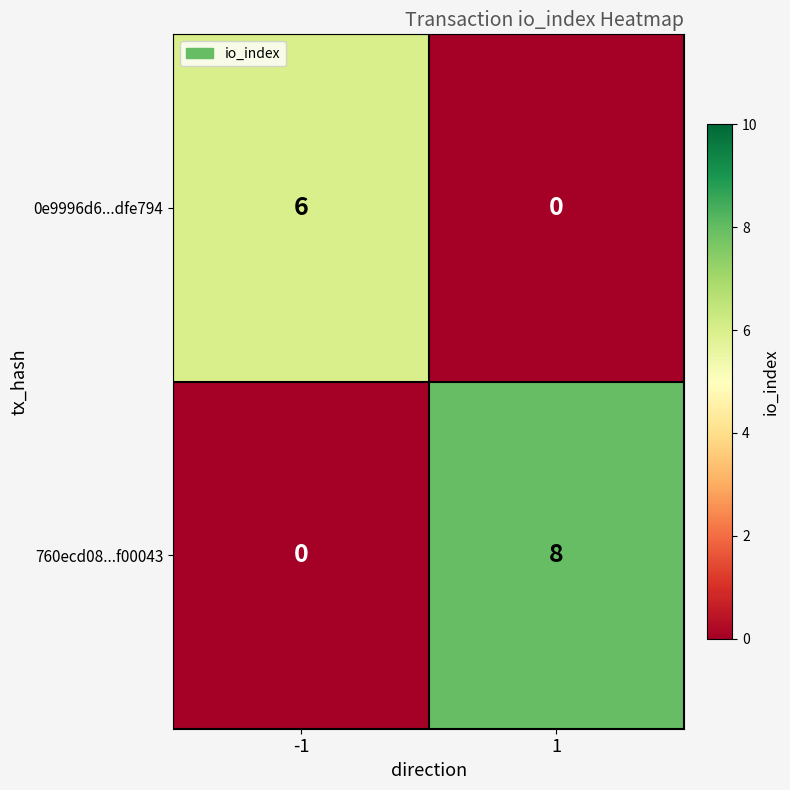

What is the highest value of the 0e9996d6...dfe794 series?

6